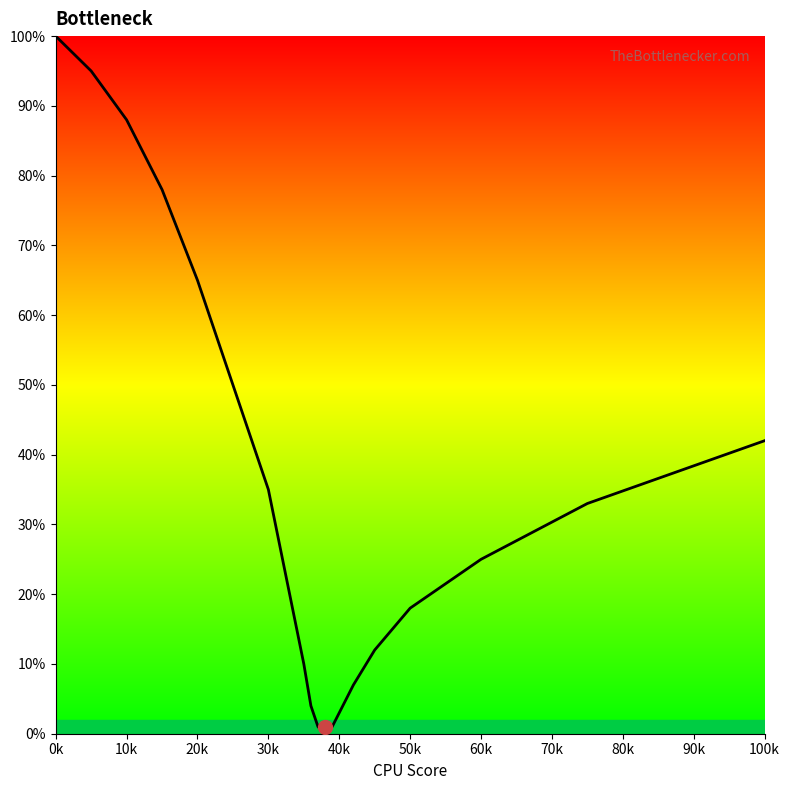

What is the greatest value displayed?

100